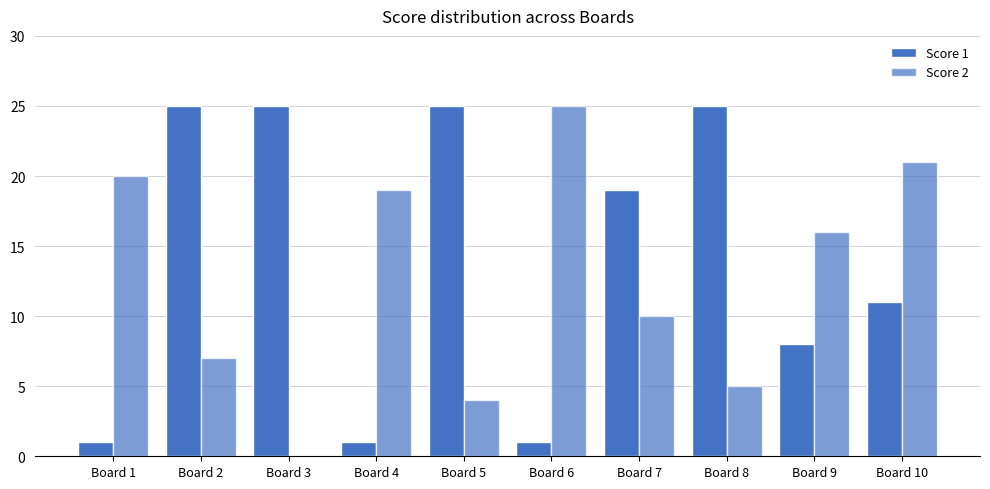

At how many categories does at least one series exceed 1?

10